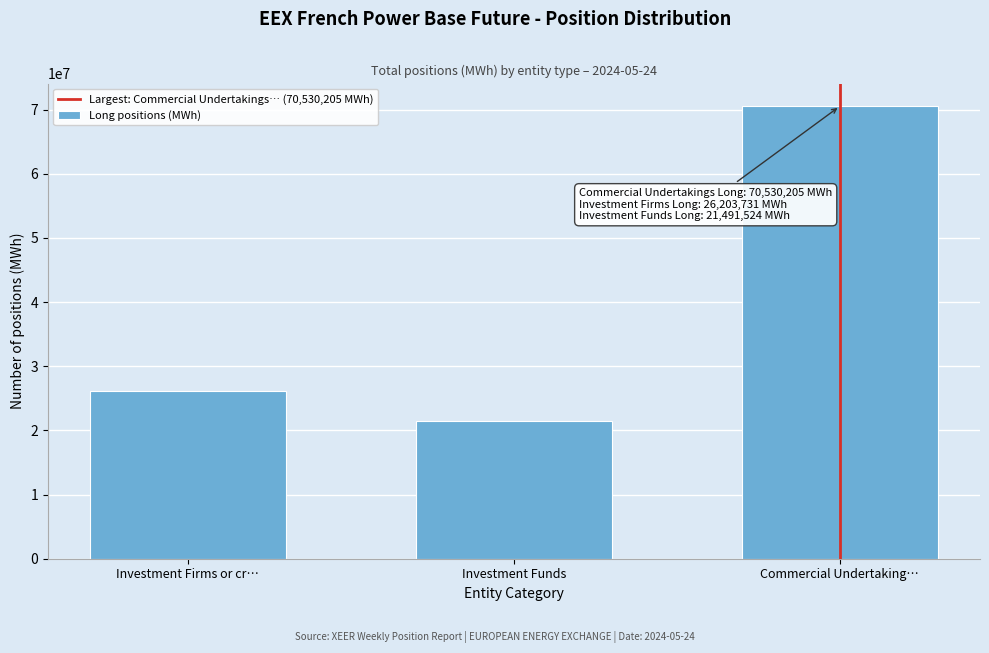

Reading left to right, extract all data points from this chart.

26203731	21491524	70530205